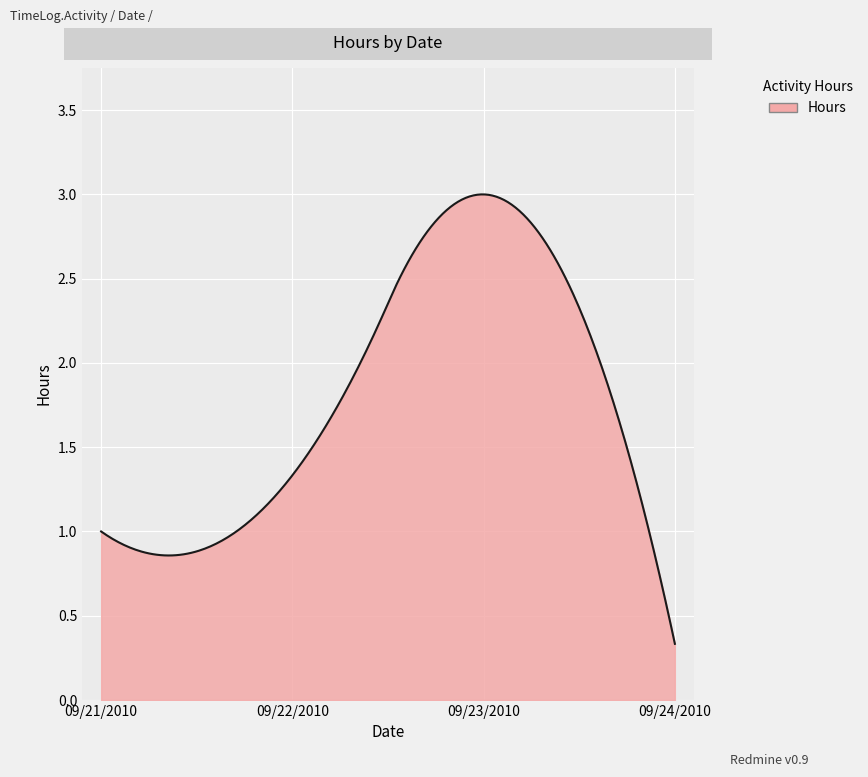

How many lines are shown in the chart?

1